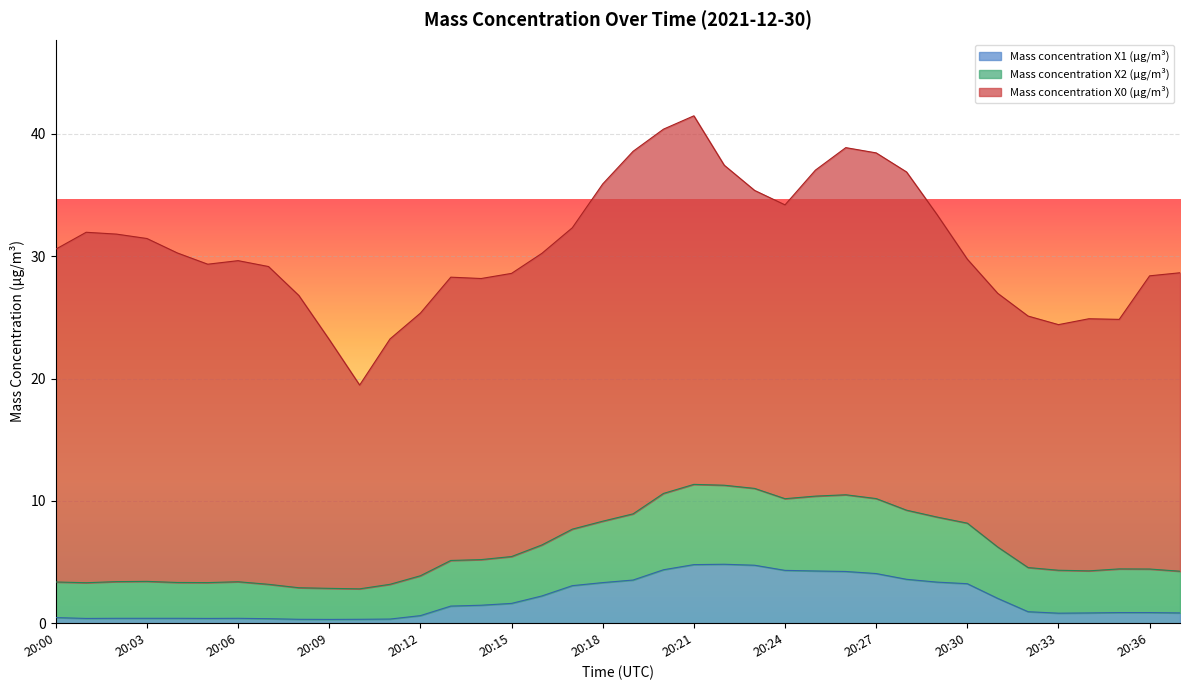

Does the chart display data point markers on the line(s)?

No